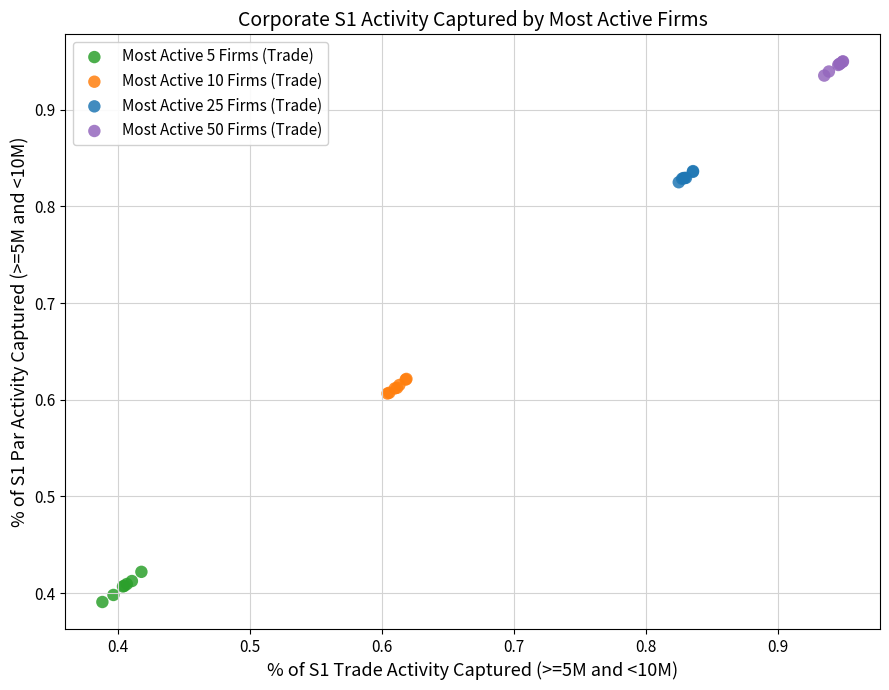

Which series has the largest Y range (max minus min)?

Most Active 5 Firms (Trade)